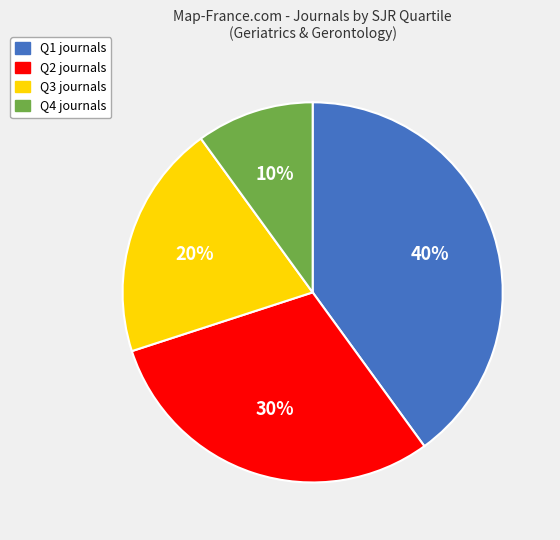

Rank the categories by value from highest to lowest.

Q1, Q2, Q3, Q4